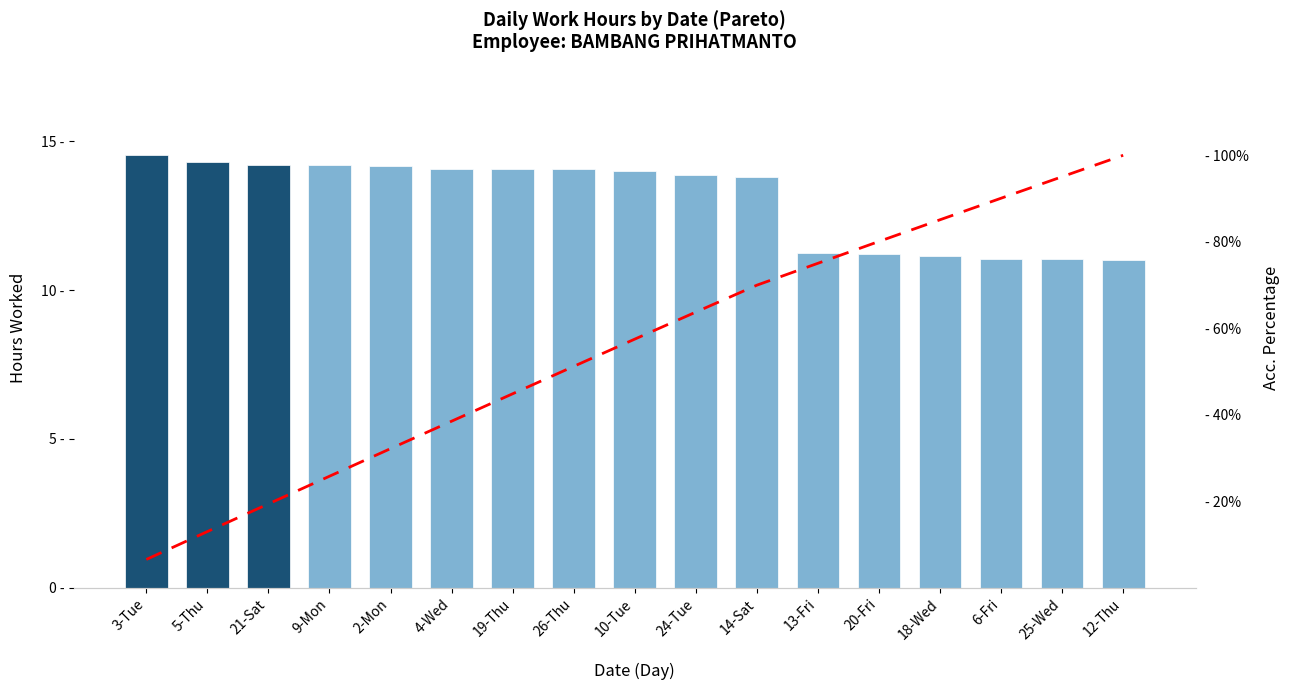

Which series has the widest spread of values?

Cumulative %